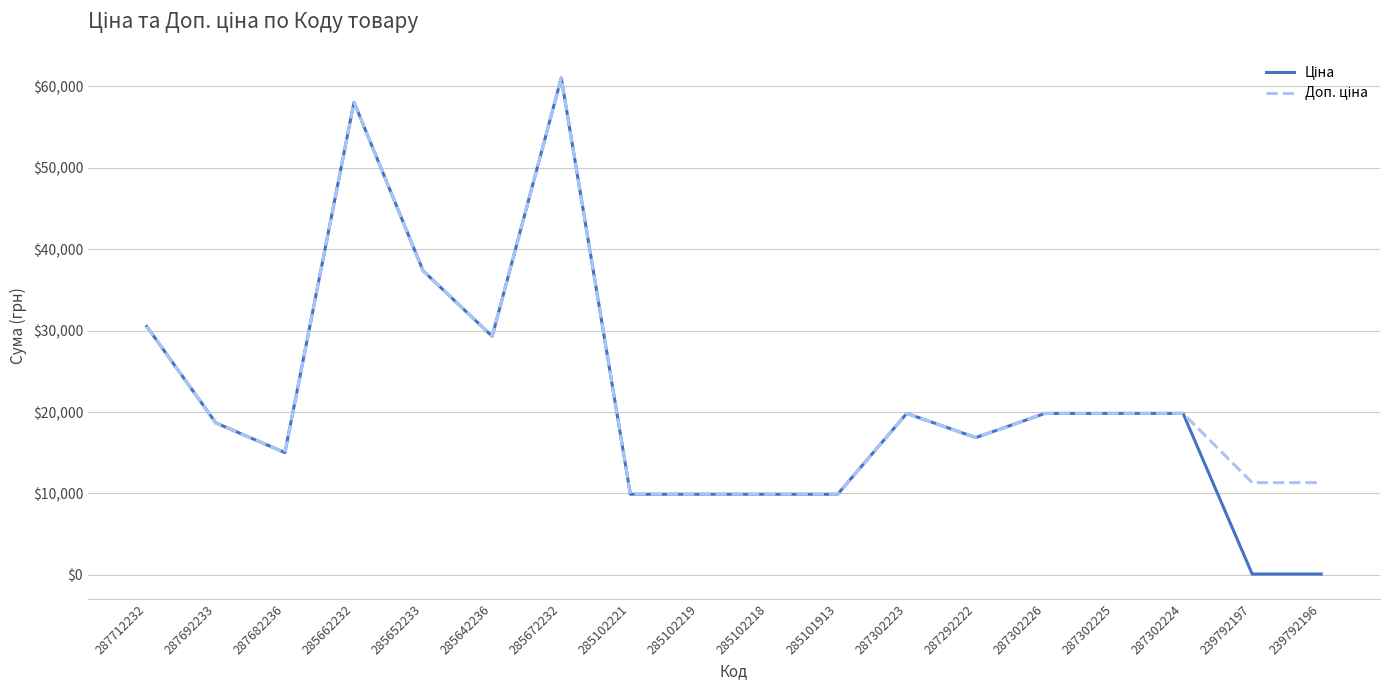

At which category is the sum across all series the highest?

285672232